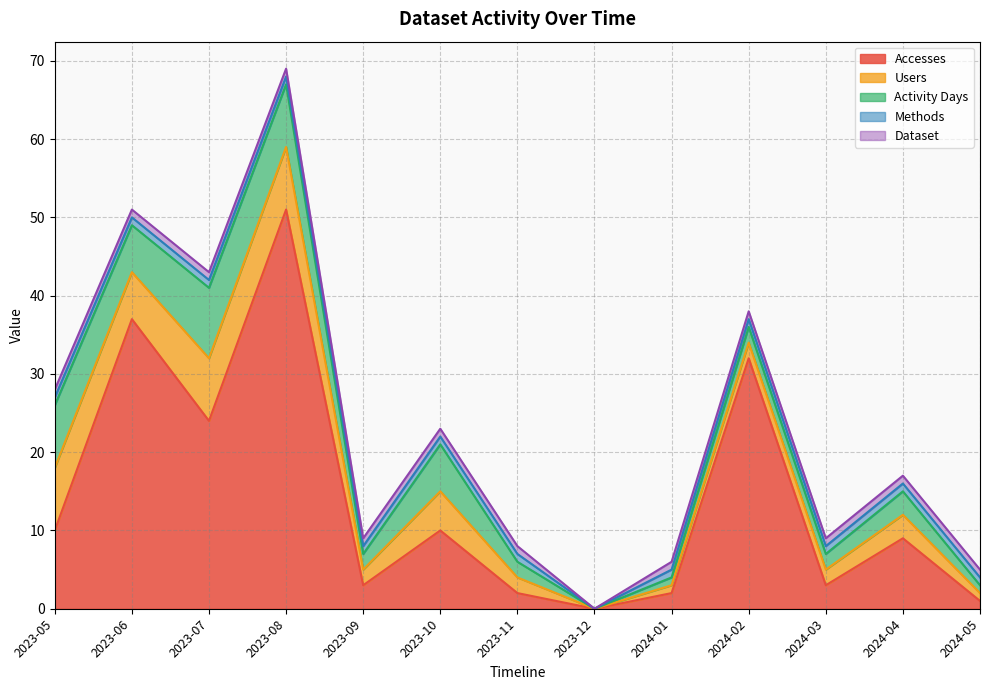

What value does the Activity Days series have at 2024-03?

2